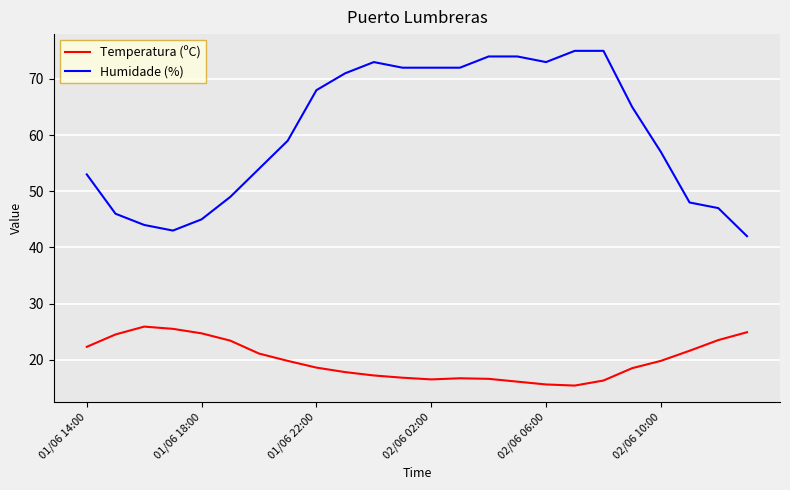

What is the minimum value shown in the chart?

15.4